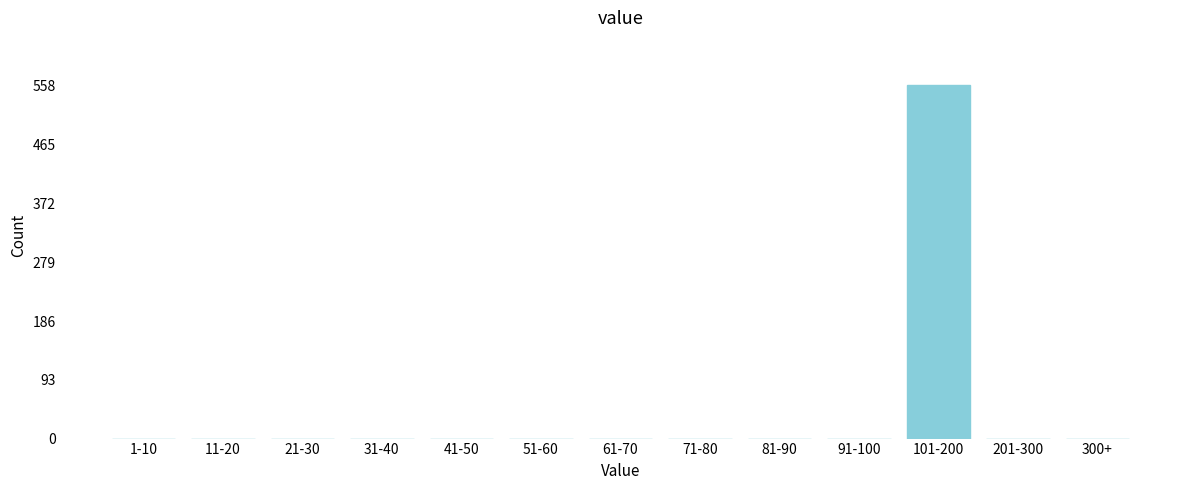

Reading right to left, extract all data points from this chart.

300+=0	201-300=0	101-200=559	91-100=0	81-90=0	71-80=0	61-70=0	51-60=0	41-50=0	31-40=0	21-30=0	11-20=0	1-10=0